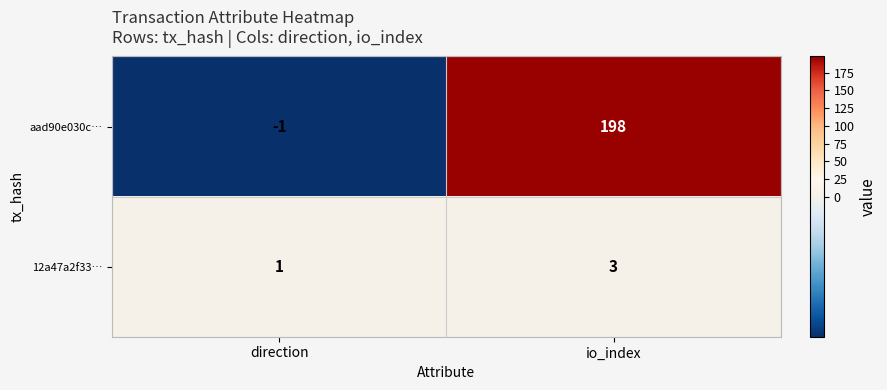

What is the spread (max minus min) of values at io_index?

195